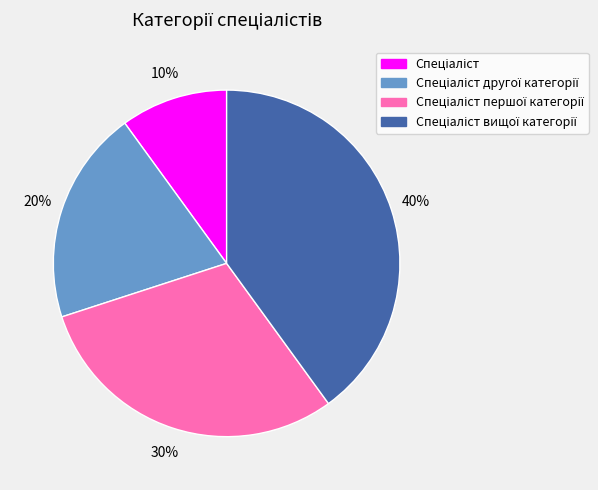

To the nearest percent, what is the difference between the largest and smallest slice percentages?

30%